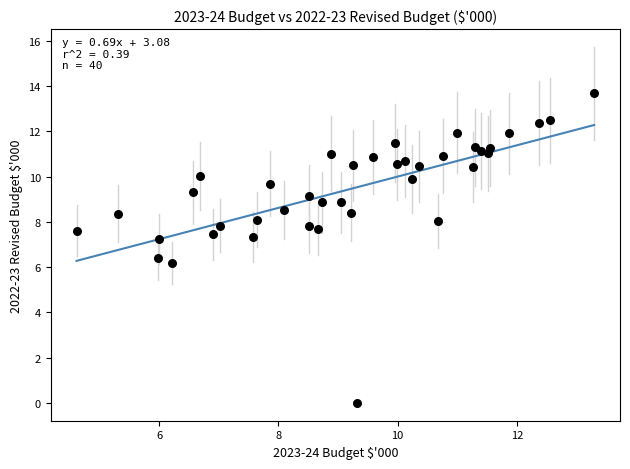

What Y value in the scatter plot is closest to 6?

6.2